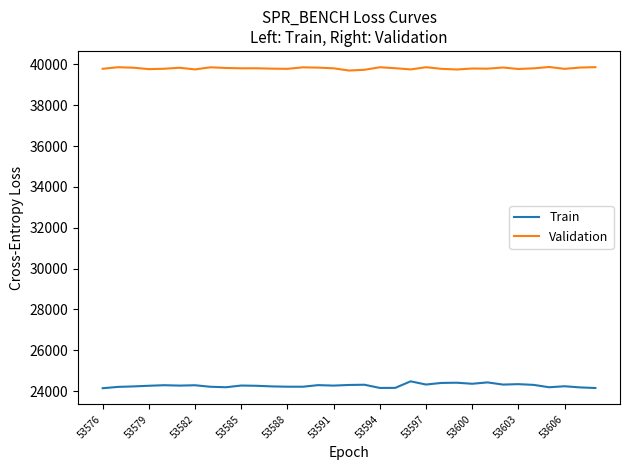

List the series in order of their overall mean, highest first.

Validation, Train